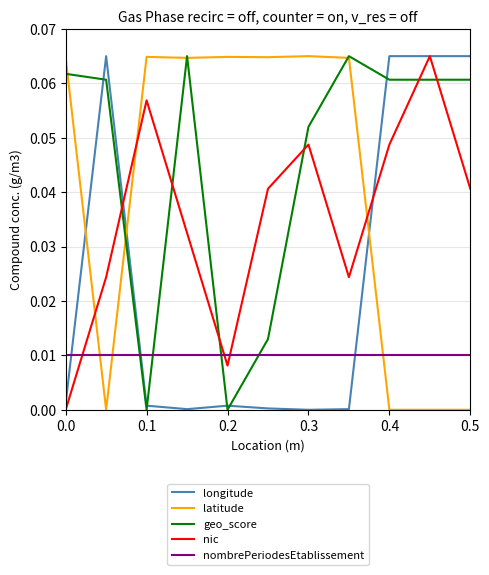

At how many categories does at least one series exceed 0?

11